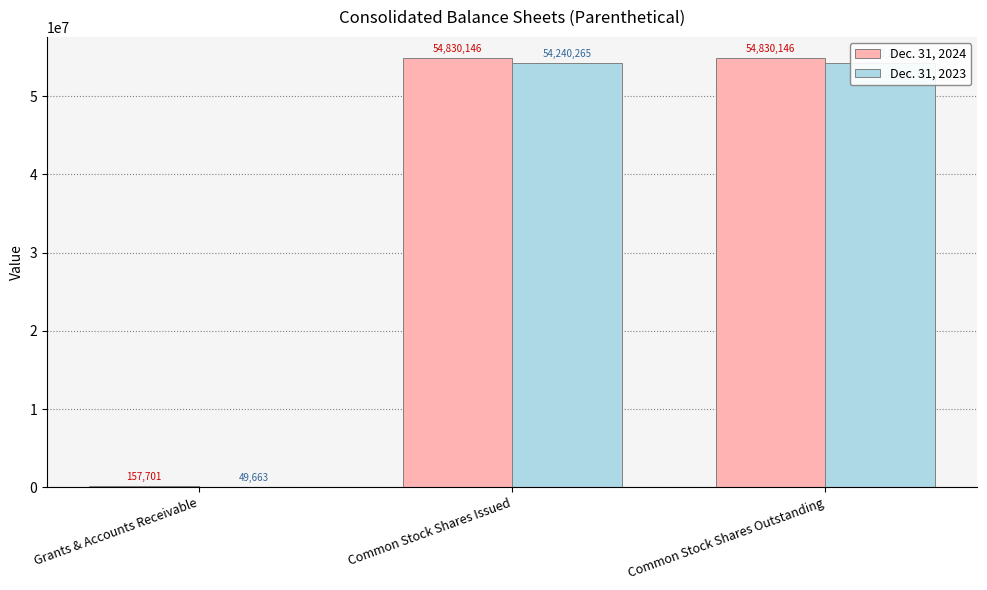

Rank the categories by Dec. 31, 2023 value from lowest to highest.

Grants & Accounts Receivable, Common Stock Shares Issued, Common Stock Shares Outstanding